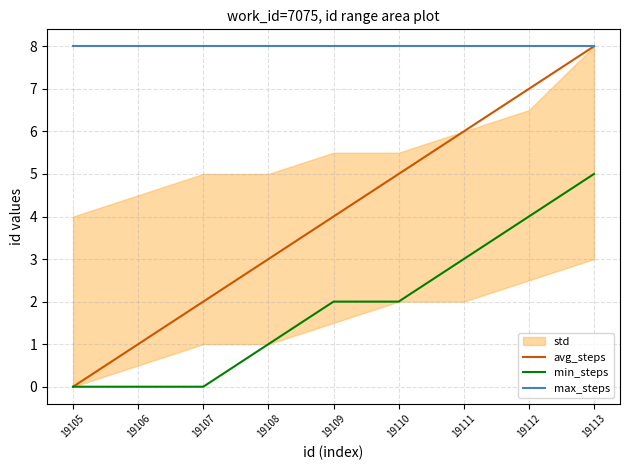

At how many categories does at least one series exceed 2?

9